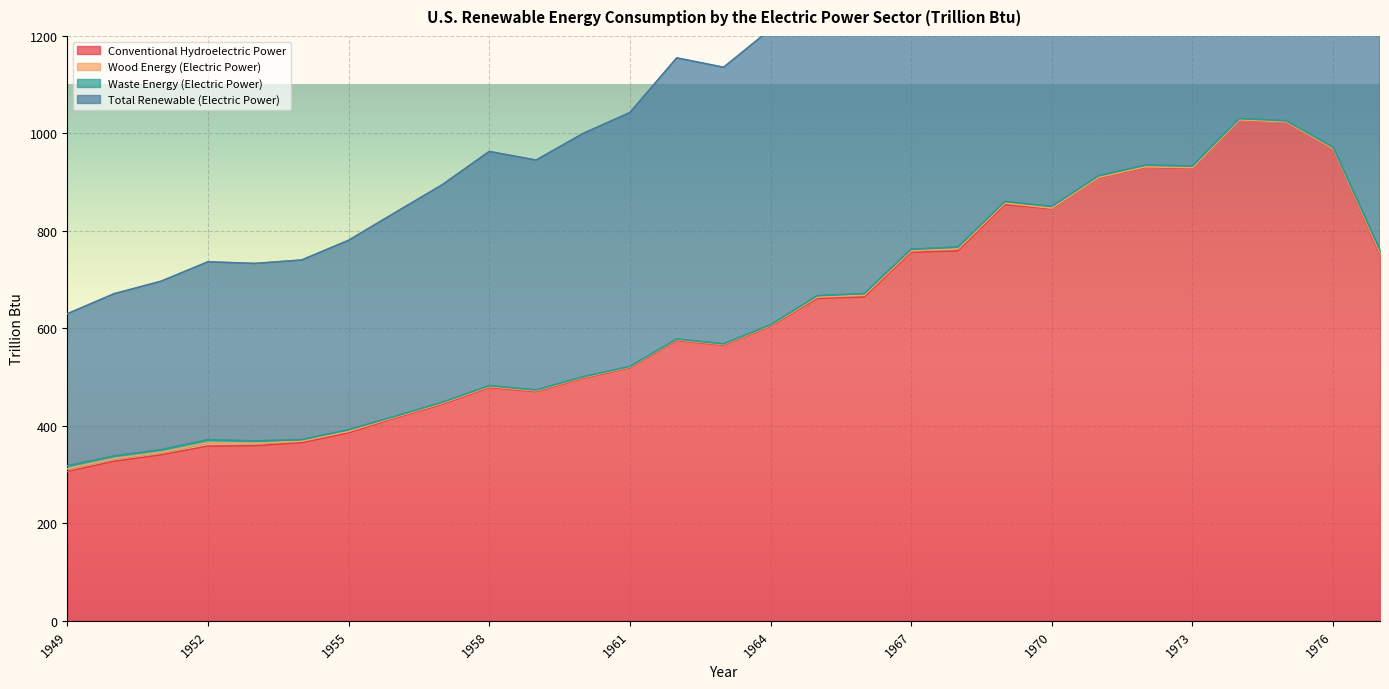

The Conventional Hydroelectric Power series shows 752.3 at 1977. True or false?

True